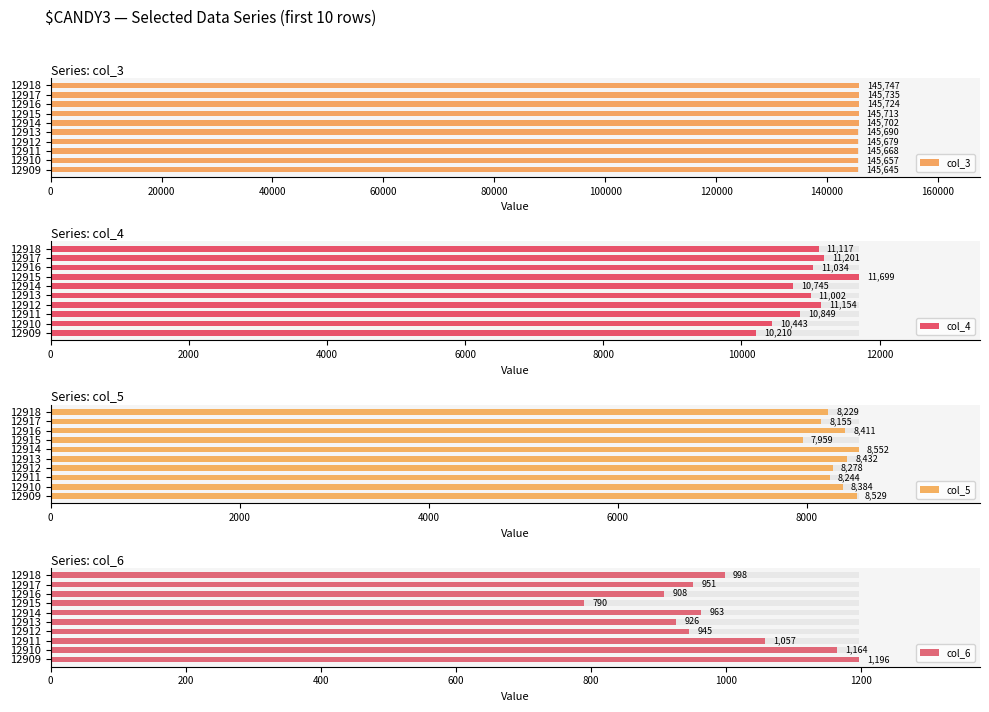

At how many categories does at least one series exceed 77455?

10